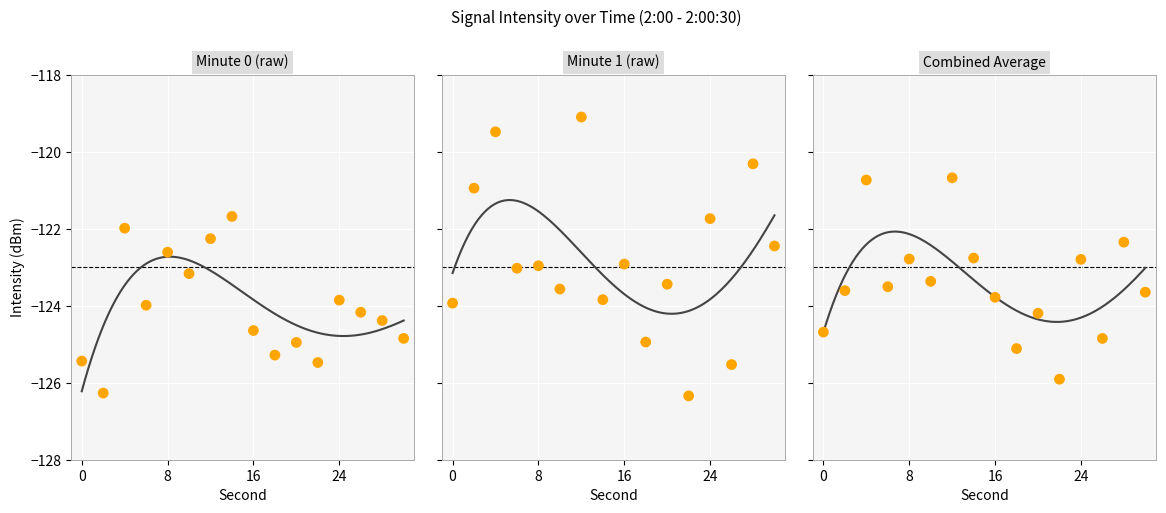

Which series has the largest total across all categories?

intensity_minute1